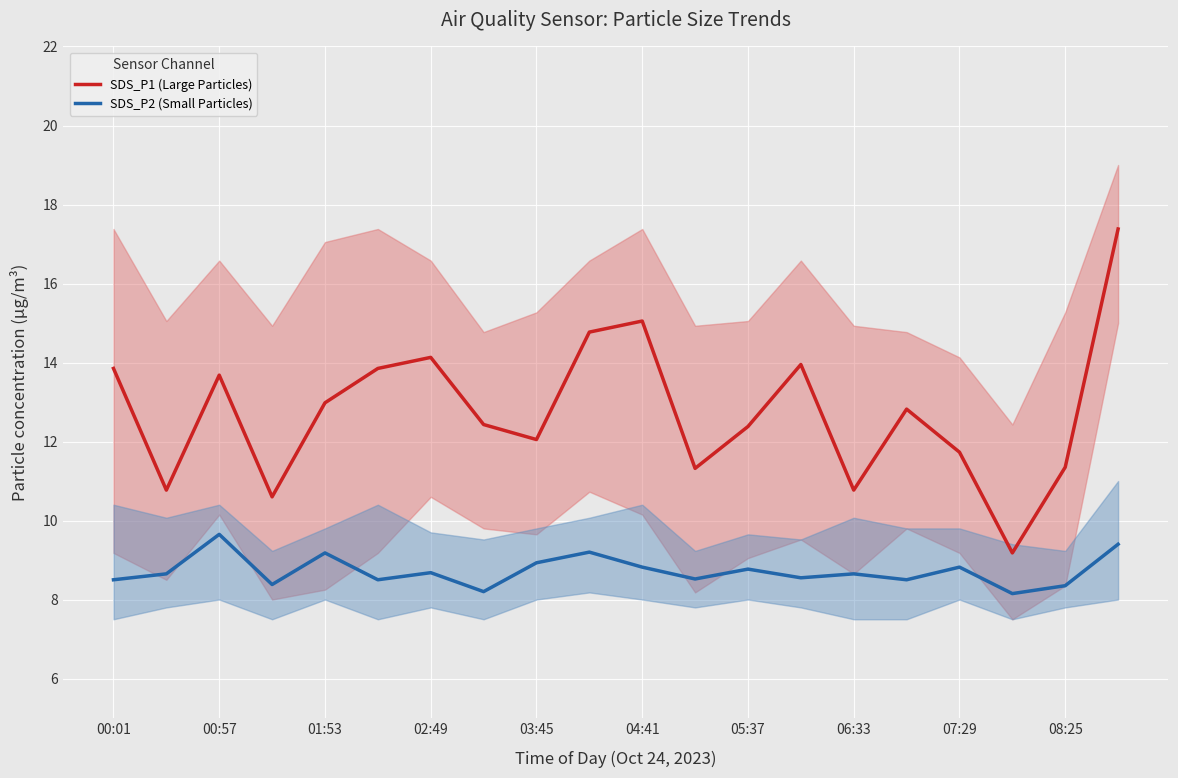

What is the difference between the maximum and minimum values in the SDS_P1 (Large Particles) series?

8.2